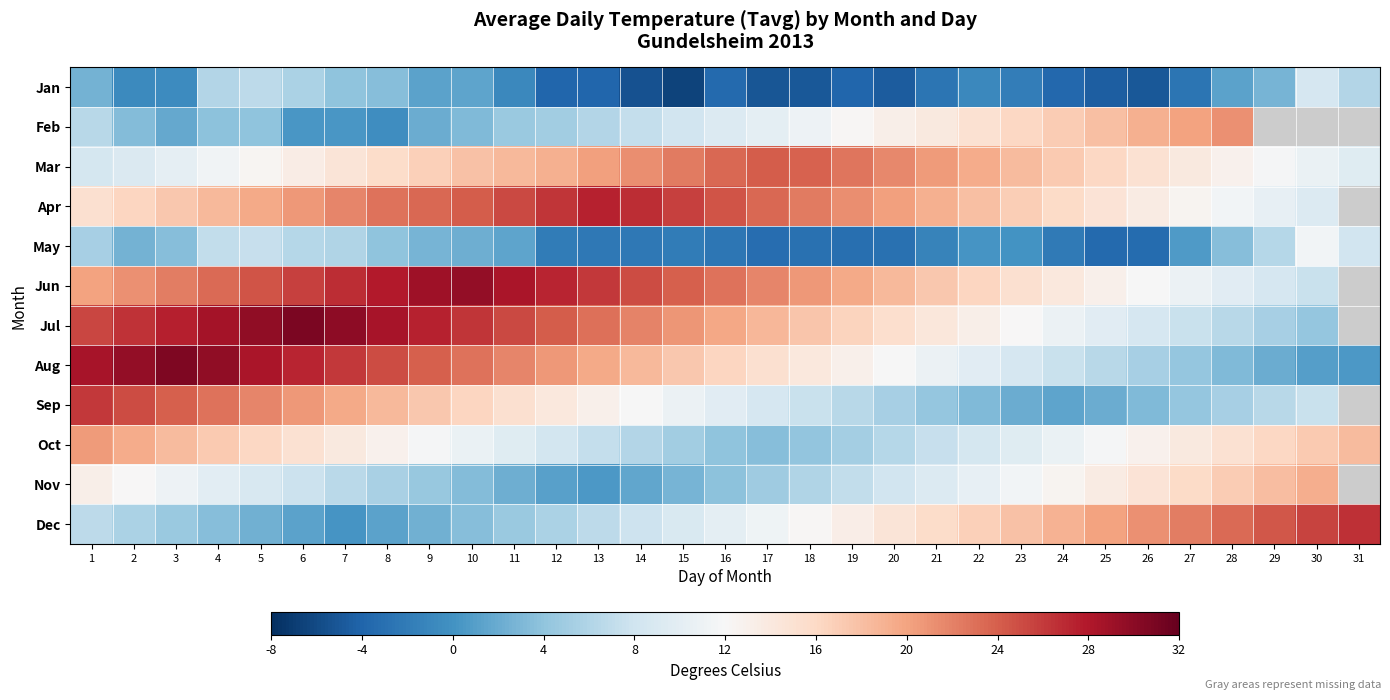

The Dec series shows 5.7 at 2. True or false?

True